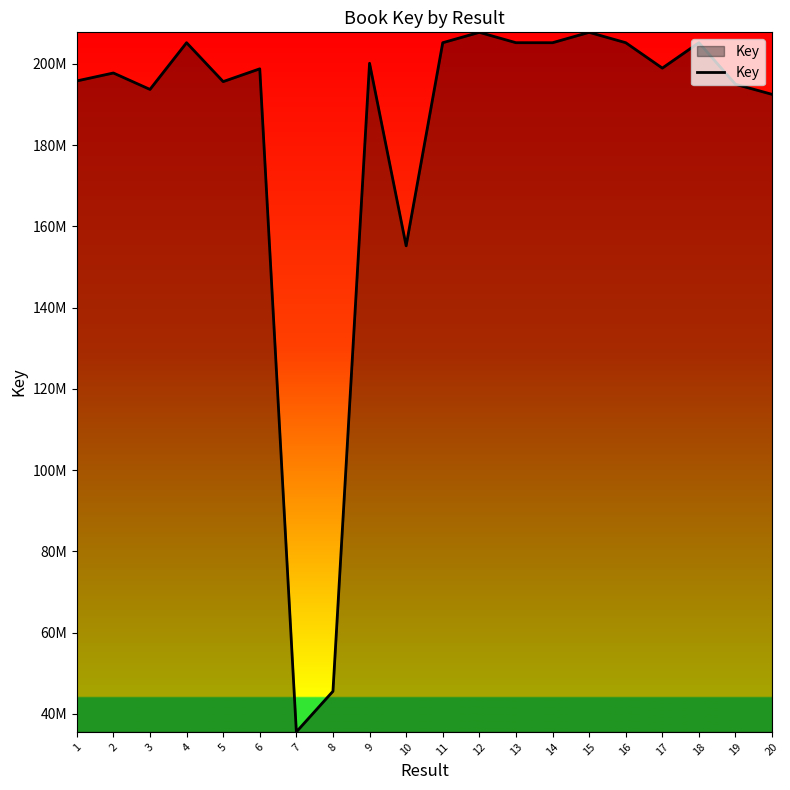

Is this an area chart (filled region under the line)?

Yes